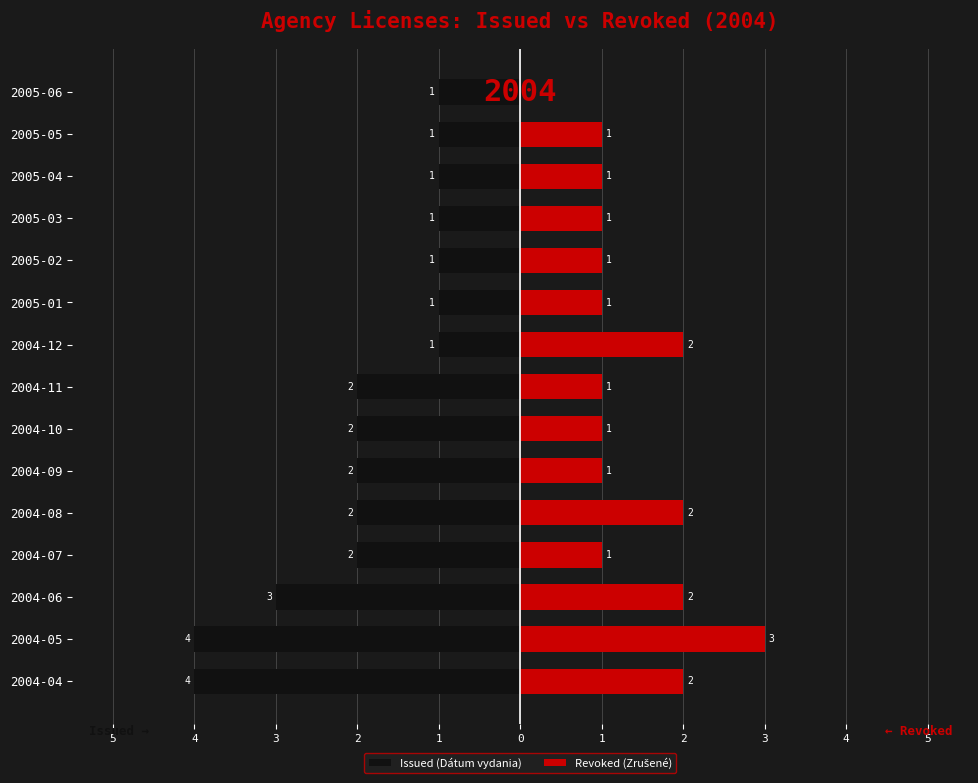

Reading left to right, list all the values displayed in this chart.

Issued (Dátum vydania): -4	-4	-3	-2	-2	-2	-2	-2	-1	-1	-1	-1	-1	-1	-1
Revoked (Zrušené): 2	3	2	1	2	1	1	1	2	1	1	1	1	1	0